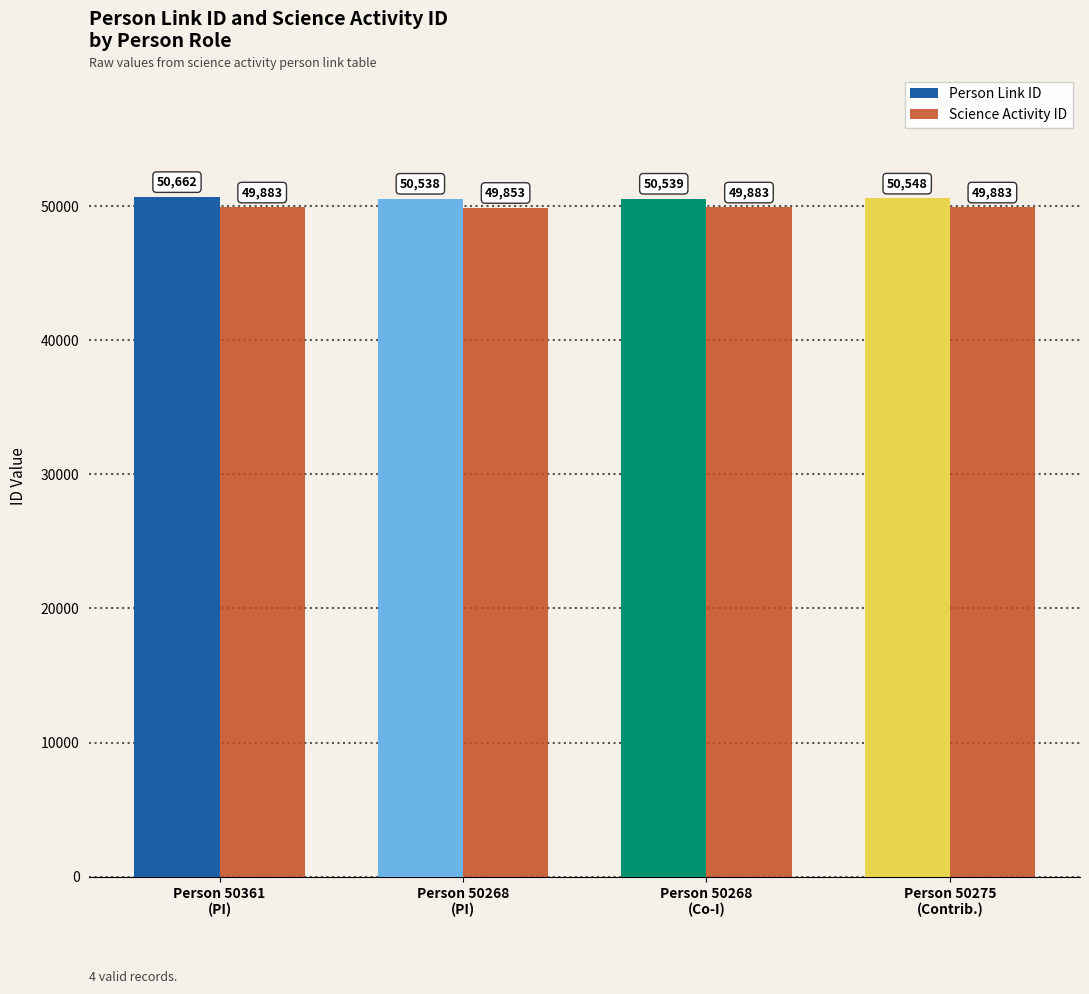

Is the value of Science Activity ID at Person 50268
(Co-I) greater than the value of Person Link ID at Person 50275
(Contrib.)?

No